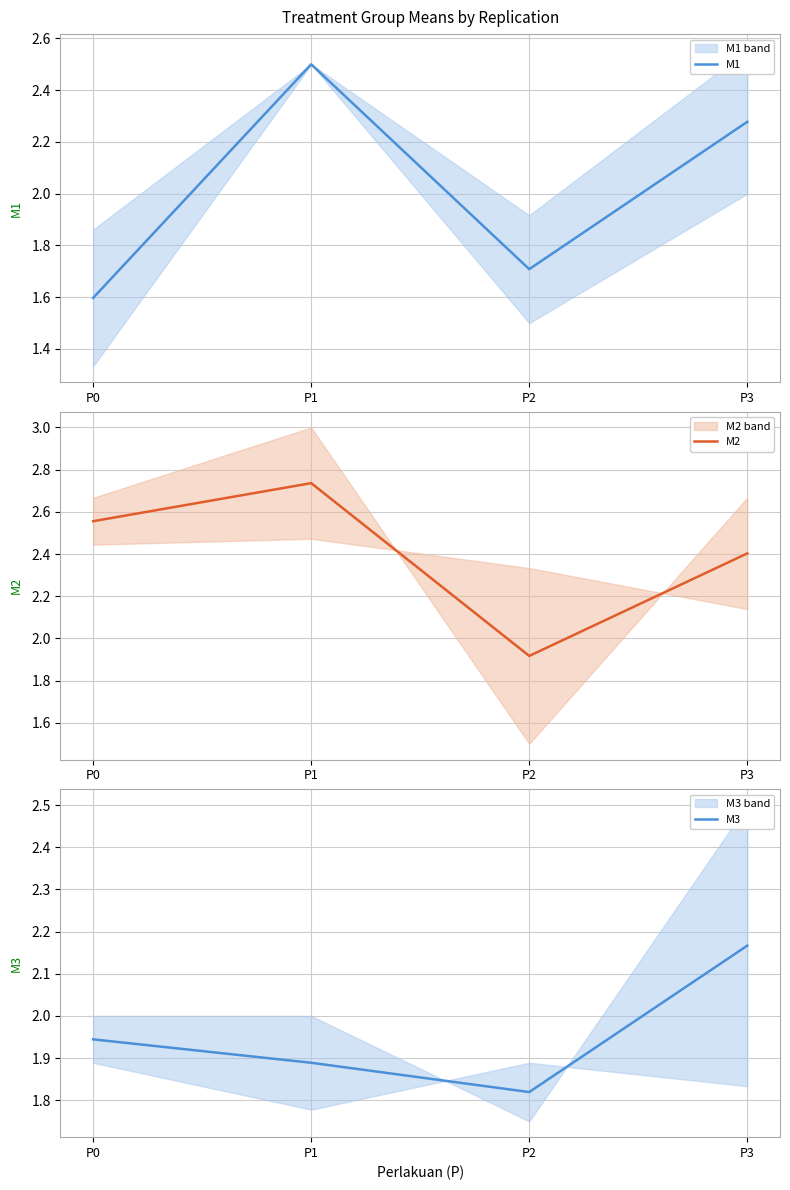

True or false: M1 and M2 intersect in this chart.

False